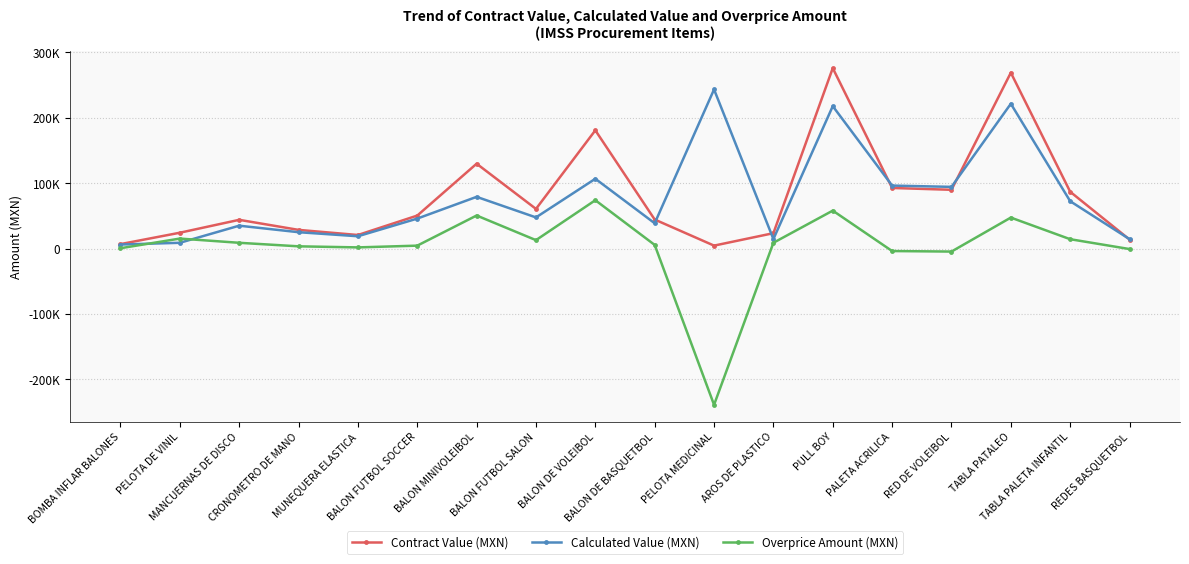

What are all the series names shown in the legend?

Contract Value (MXN), Calculated Value (MXN), Overprice Amount (MXN)